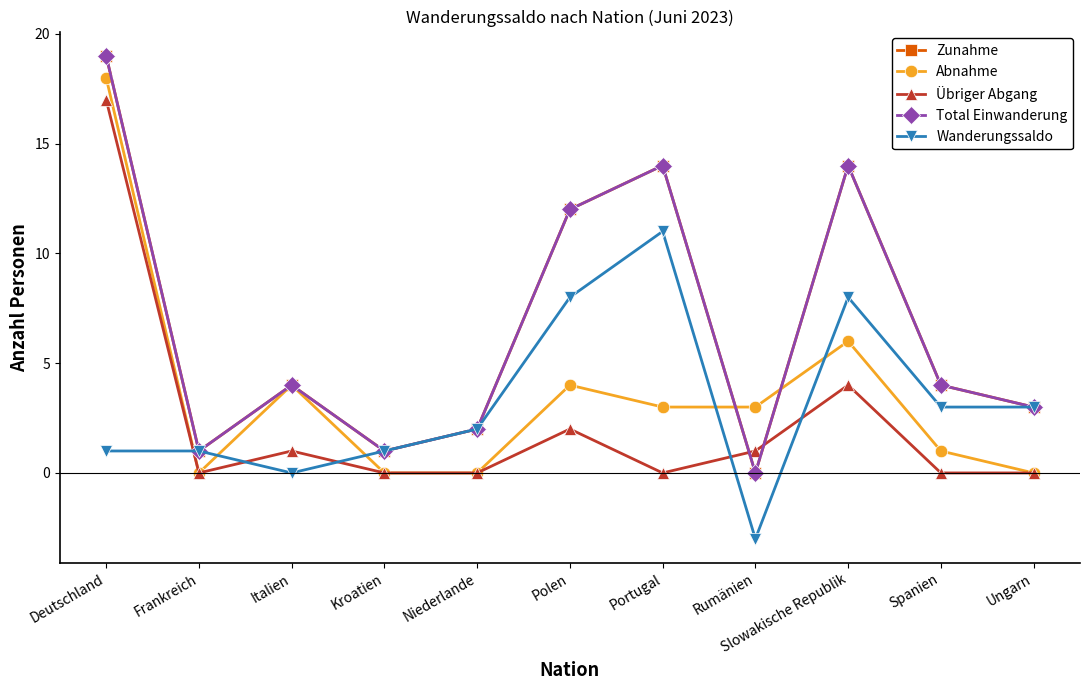

Is this an area chart (filled region under the line)?

No